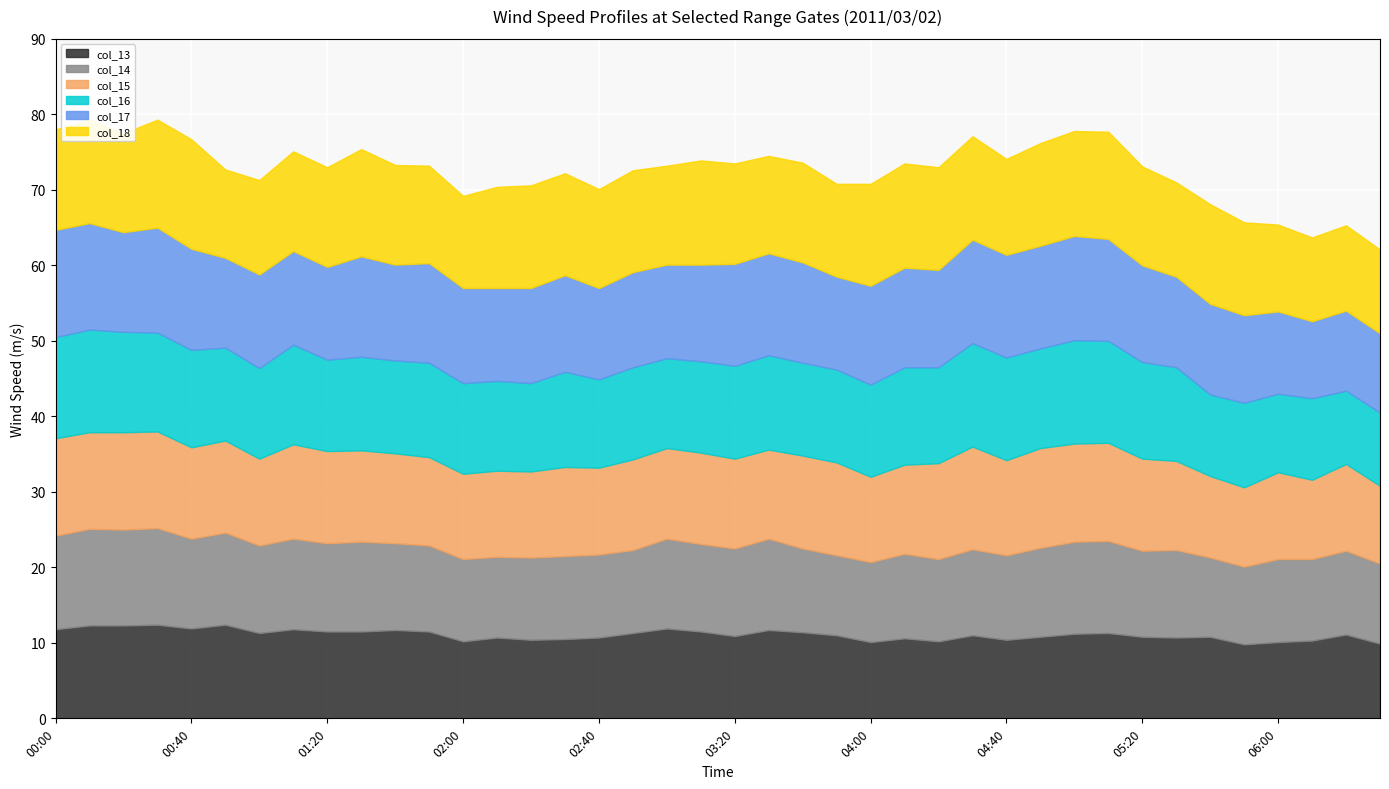

In col_15, how many points are higher than both neighbors (excluding endpoints)?

9